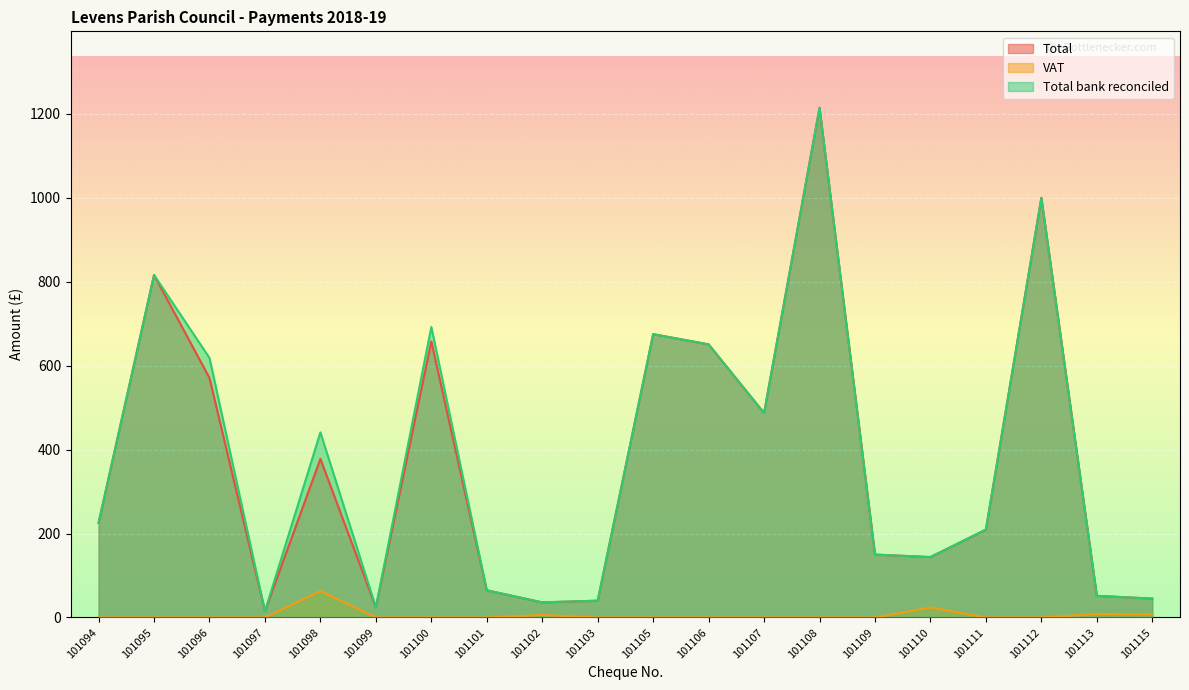

At how many categories does at least one series exceed 134?

13